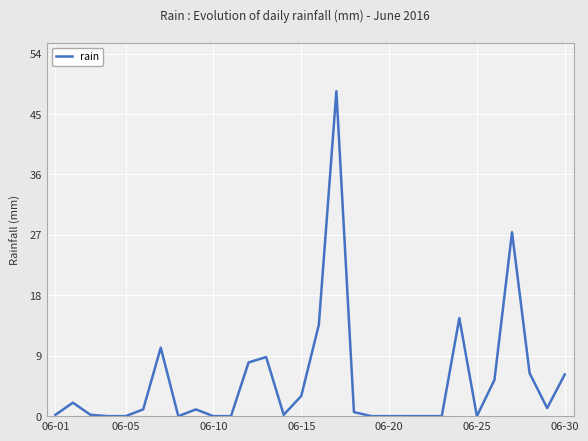

Does the chart display data point markers on the line(s)?

No